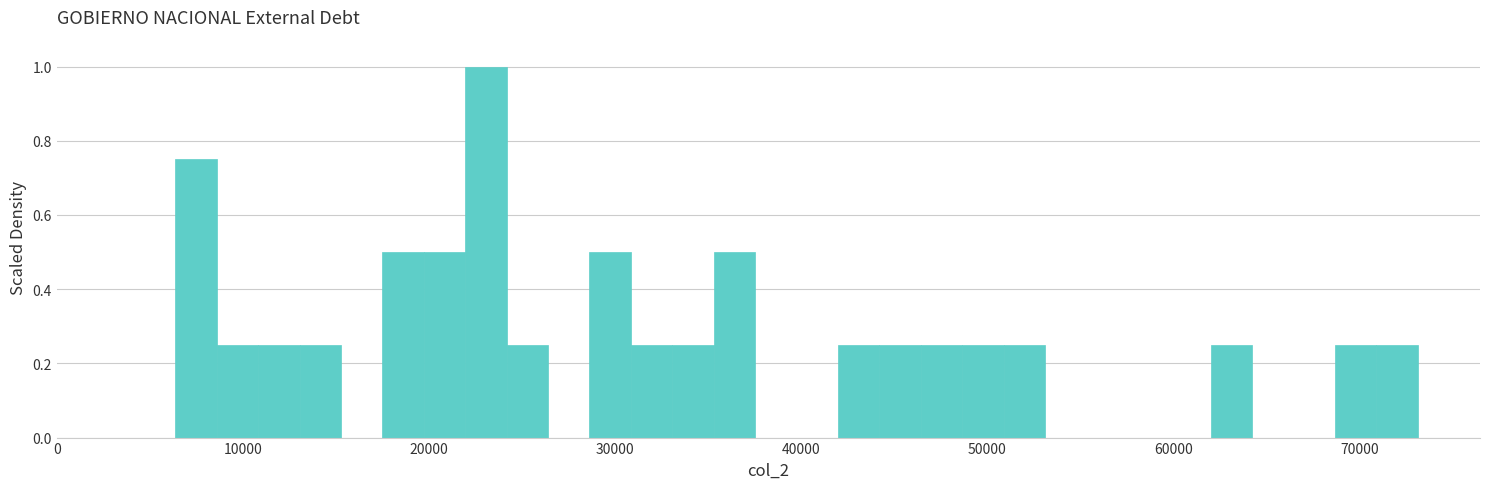

Around what value on the x-axis is the tallest bar? Give the approximate position of its centre, as read against the axis.

23000